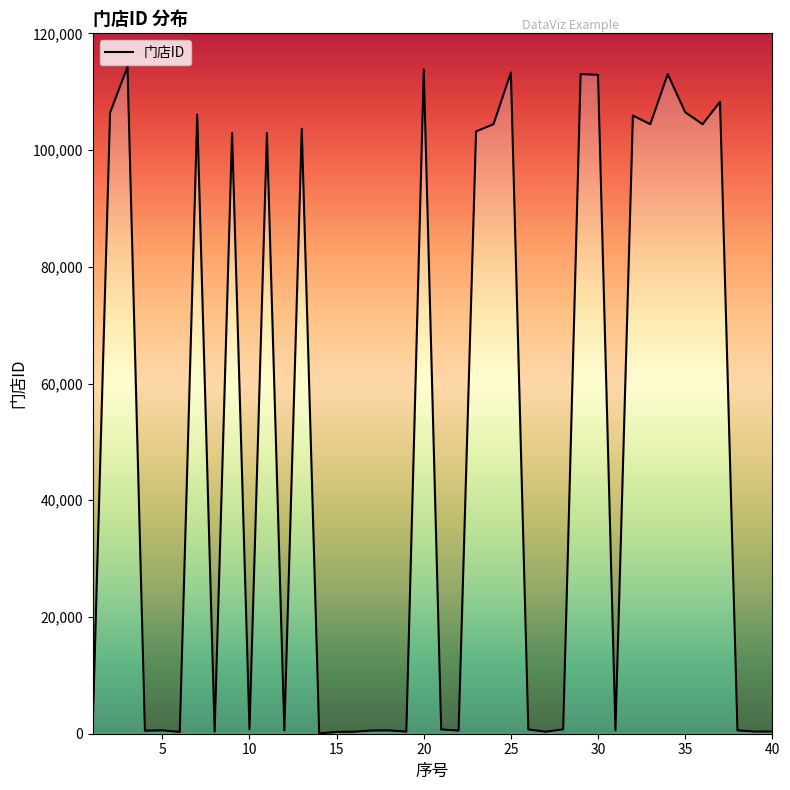

What is the value of the 30th point from the left?

112888